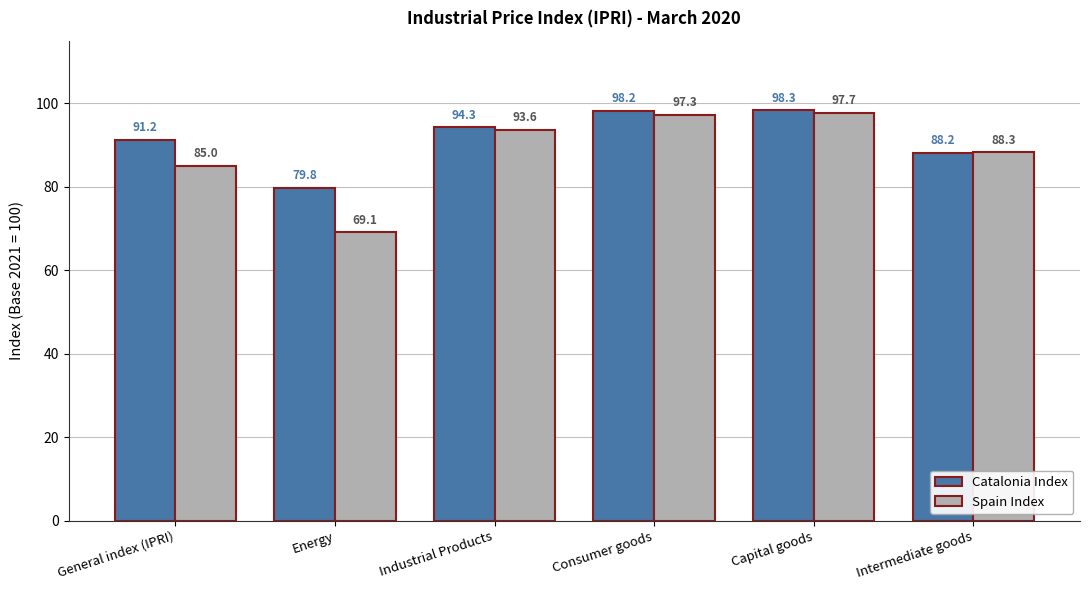

How many data points in Catalonia Index are less than 94?

3